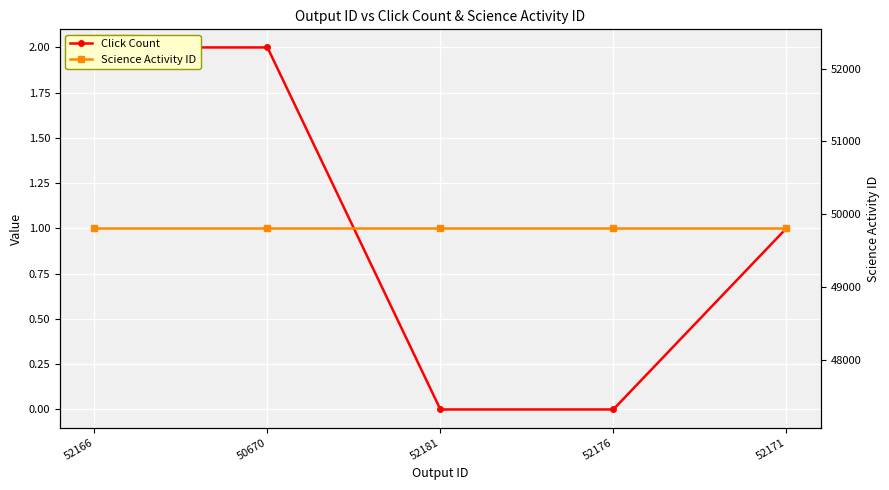

Is the value of Click Count at 52181 greater than the value of Science Activity ID at 50670?

No